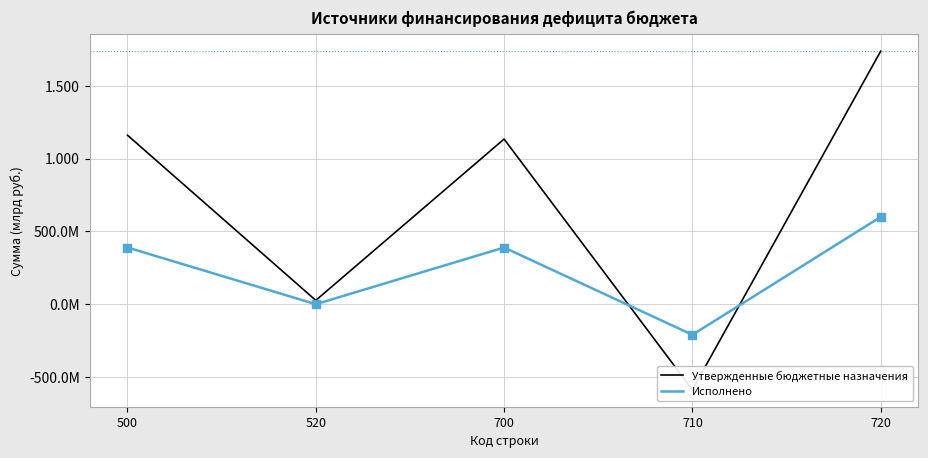

Which series has the largest total across all categories?

Утвержденные бюджетные назначения